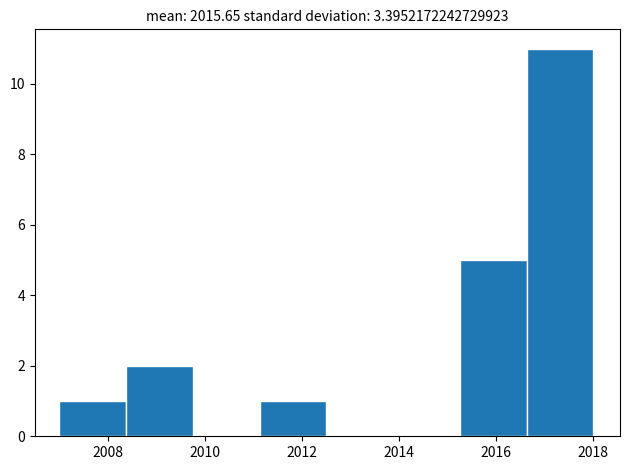

What is the height of the bar covering 2016.6 to 2018.0 on the x-axis? Neither the bar edges nor the heights are printed on the chart, so give them approximately, as read against the axes.

11